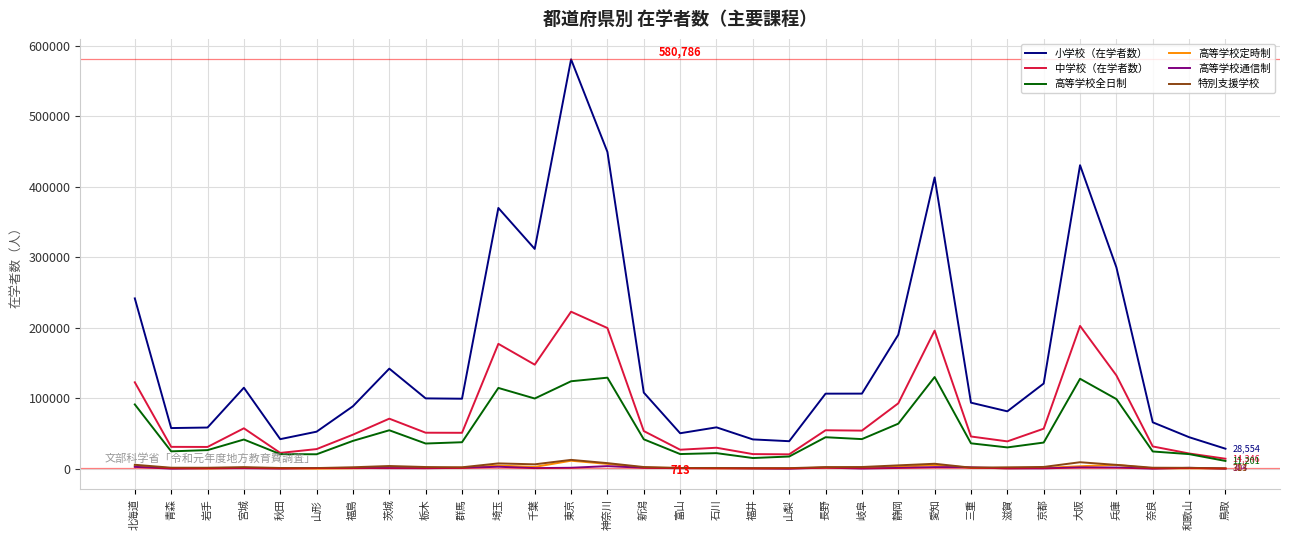

At how many categories does at least one series exceed 467016?

1